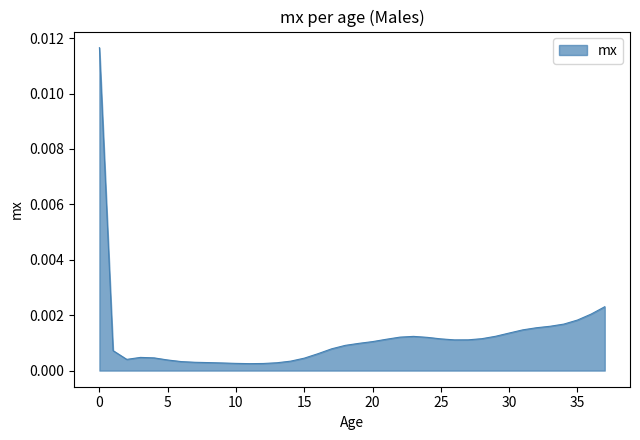

How many lines are shown in the chart?

1